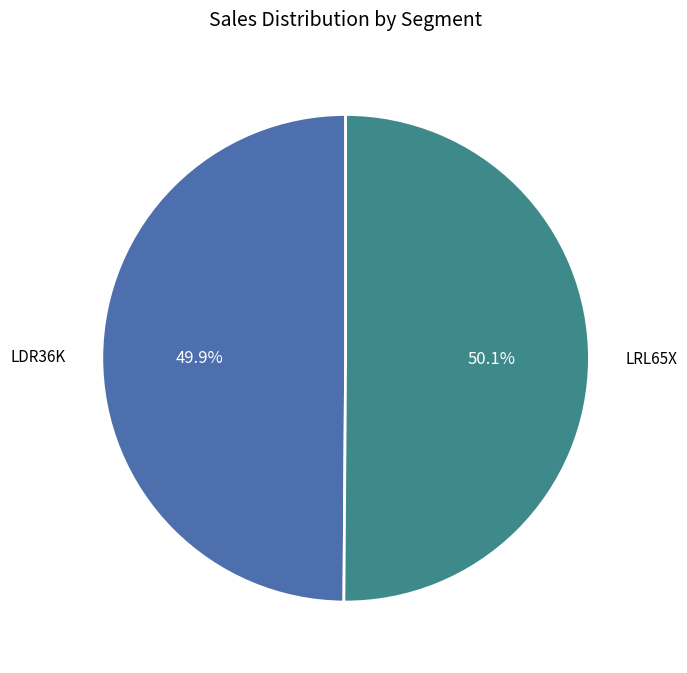

What portion of the pie excludes LDR36K?

50.1%